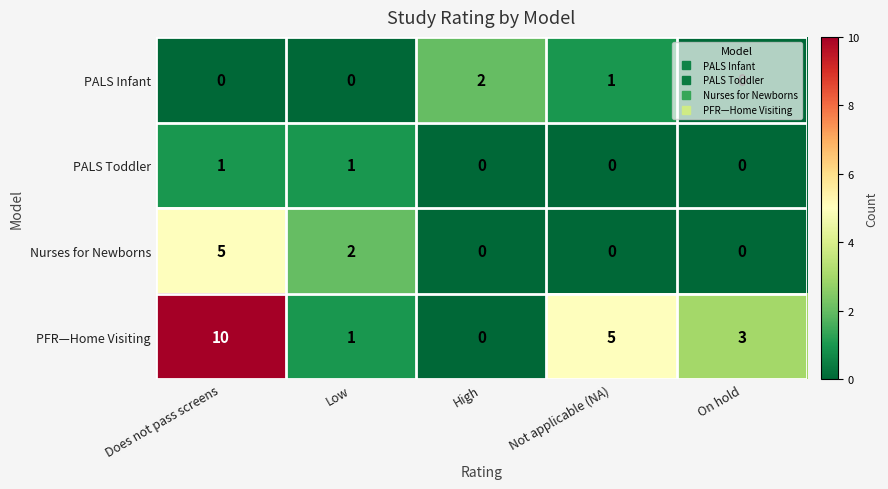

What is the sum of the PFR—Home Visiting values at High and Does not pass screens?

10